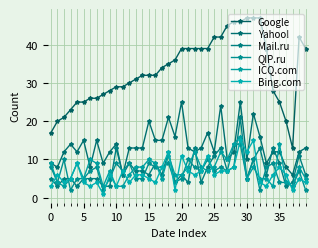

At which category is the sum across all series the highest?

29